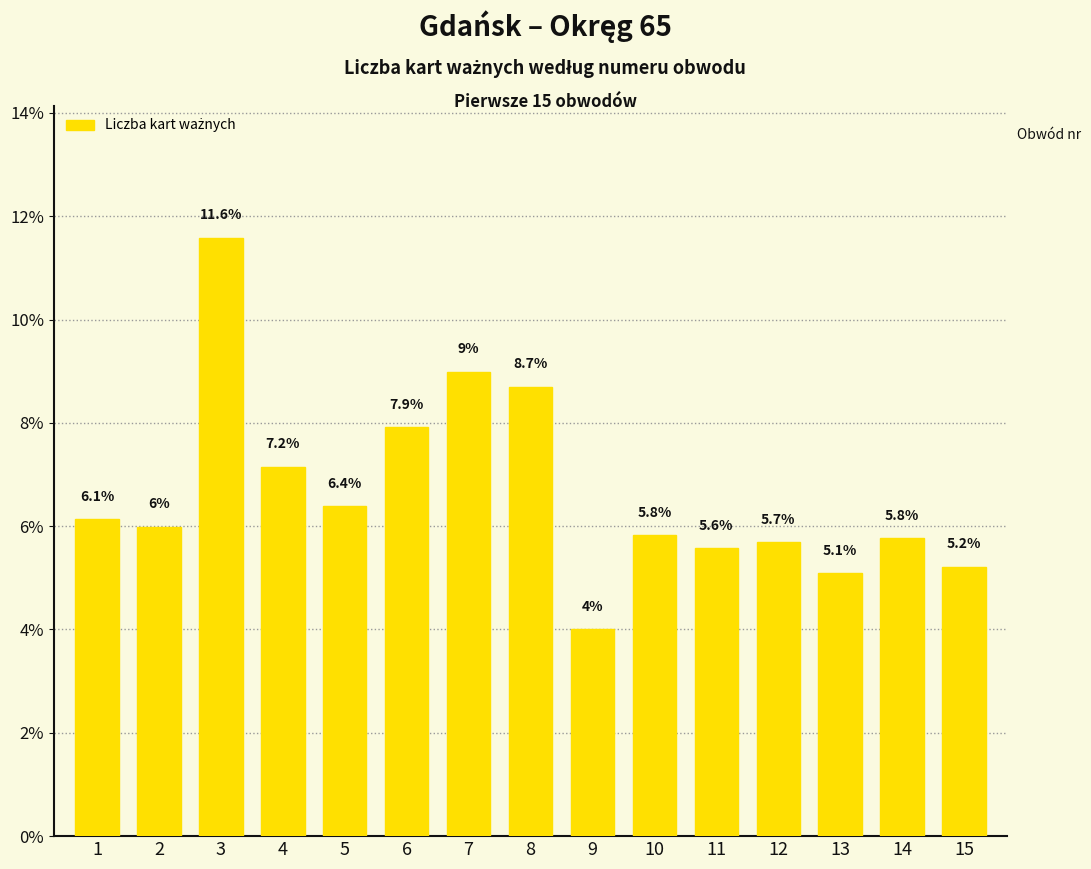

What is the difference between the maximum and minimum values?

7.6